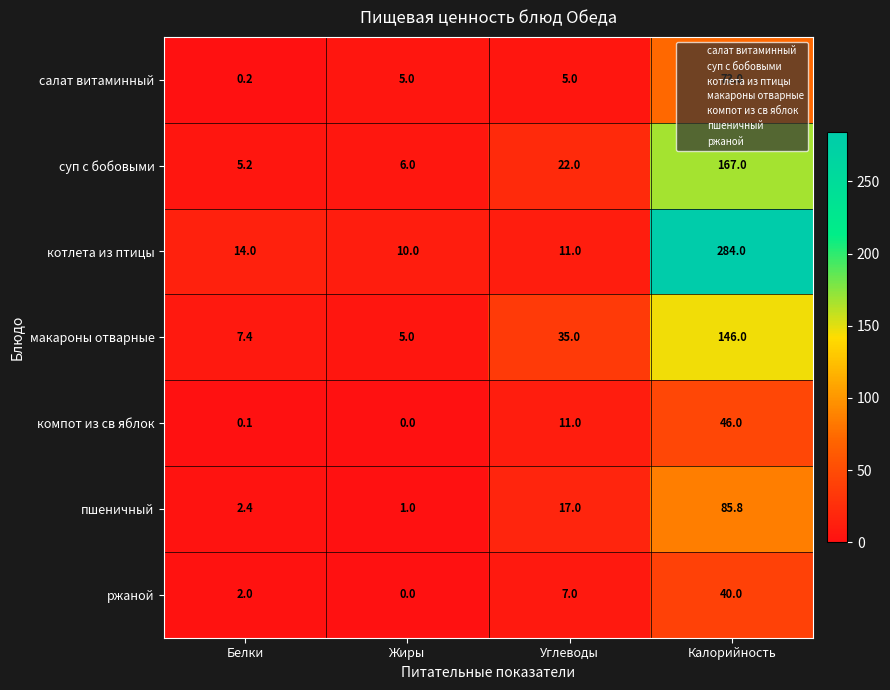

List the labels in order of пшеничный value, largest first.

Калорийность, Углеводы, Белки, Жиры